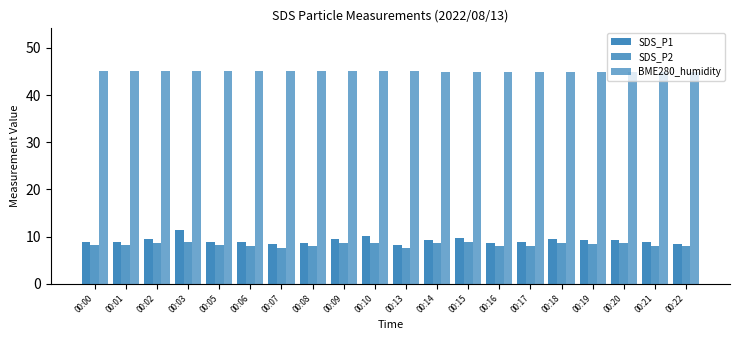

How many distinct data groups are displayed?

3